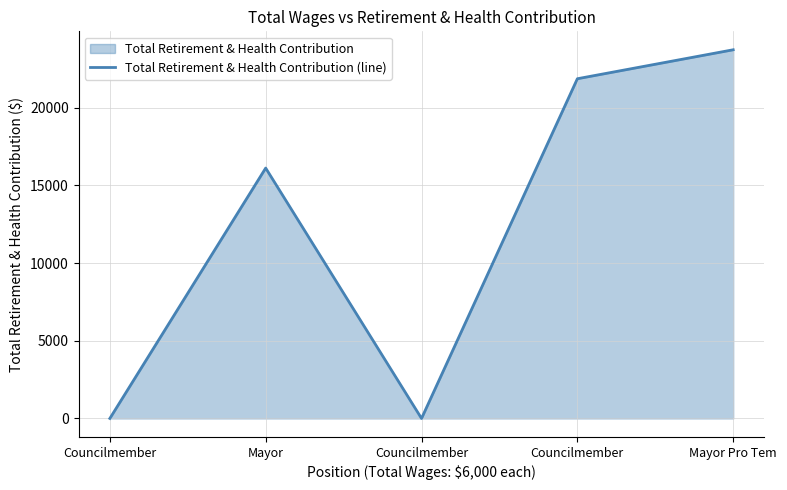

How many values are below 16119?

2